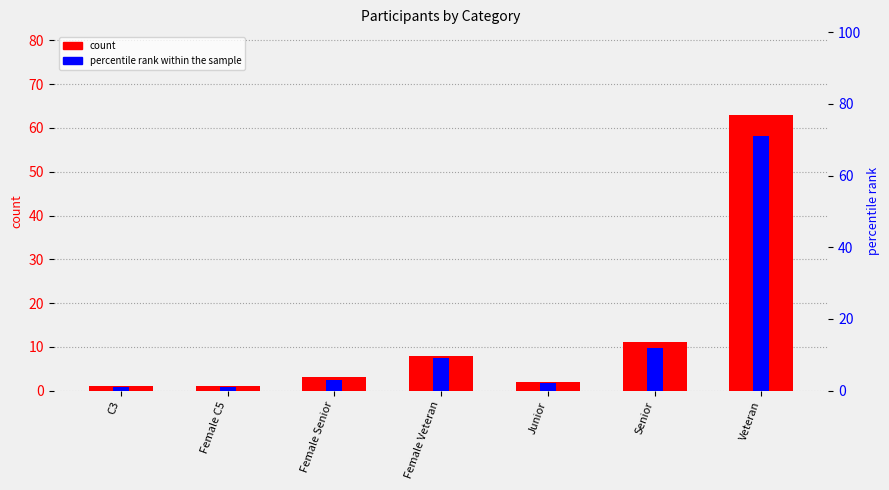

What is the sum of all count values?

89